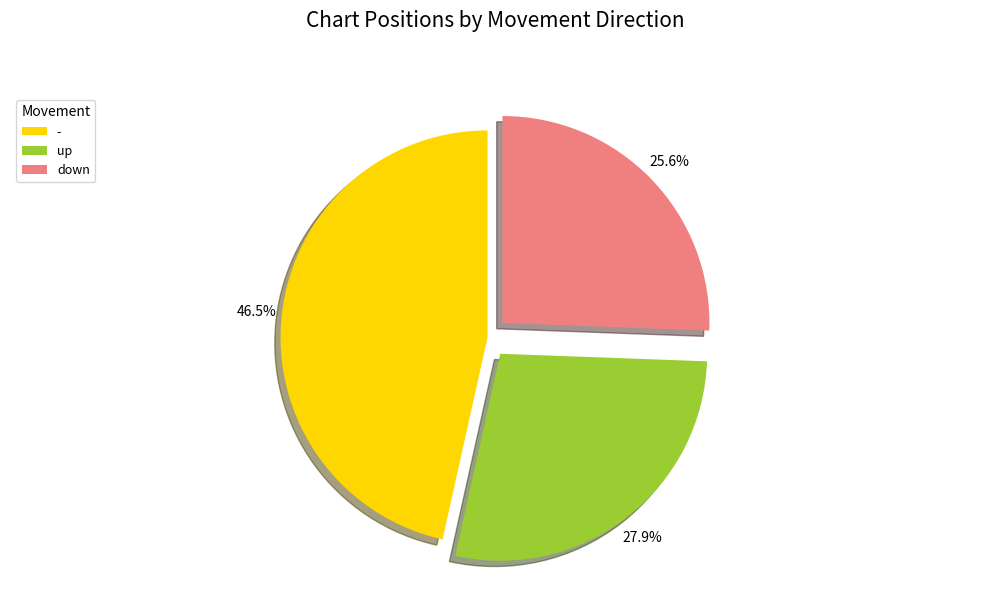

To the nearest percent, what is the average slice percentage?

33%